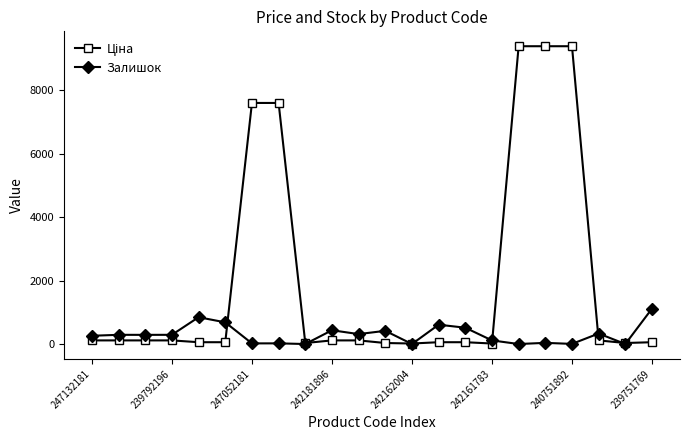

What is the value of the Залишок point at the 11th from the left?

313.0